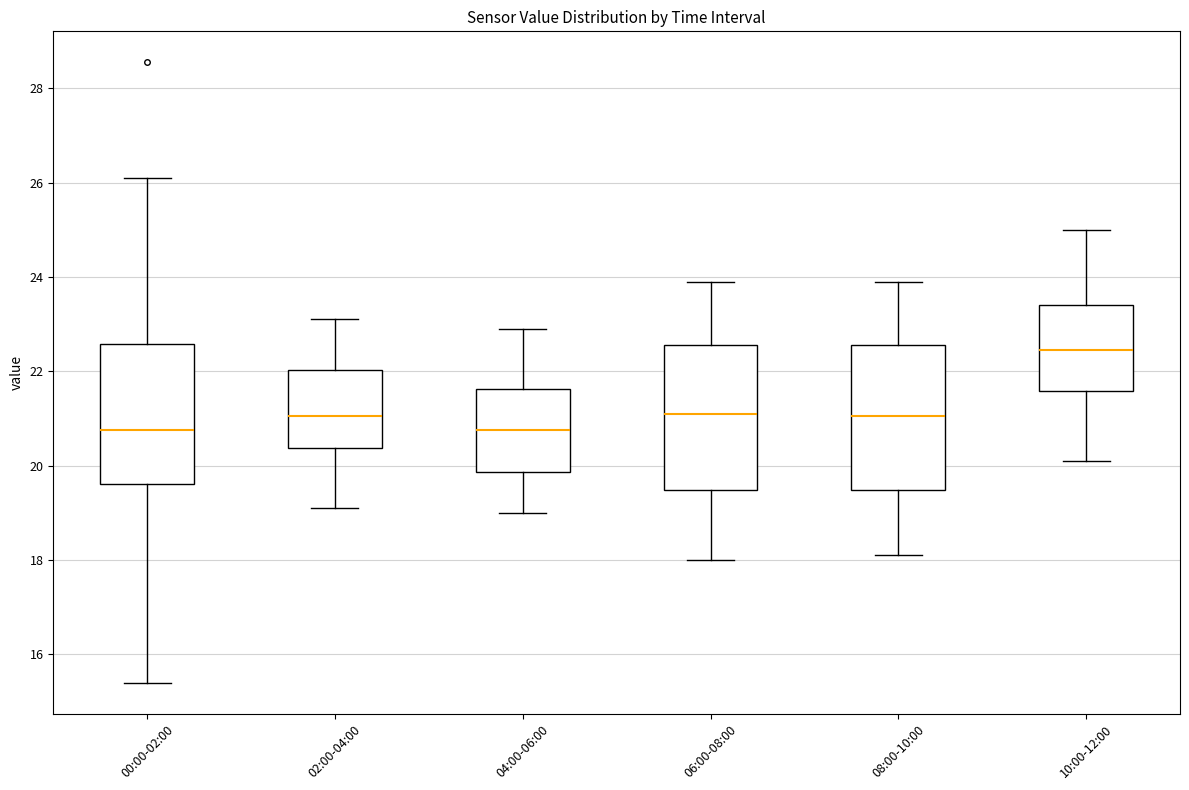

Reading left to right, read every box against the y-axis: the position of its median line, the range the box covers, and the ends of its whiskers. The values are not printed on the chart, so give them approximately, as read against the axis.

00:00-02:00: median 20.8, box 19.6 to 22.6, whiskers 15.4 to 26.2
02:00-04:00: median 21.0, box 20.4 to 22.0, whiskers 19.2 to 23.2
04:00-06:00: median 20.8, box 19.8 to 21.6, whiskers 19.0 to 23.0
06:00-08:00: median 21.2, box 19.4 to 22.6, whiskers 18.0 to 24.0
08:00-10:00: median 21.0, box 19.4 to 22.6, whiskers 18.2 to 24.0
10:00-12:00: median 22.4, box 21.6 to 23.4, whiskers 20.2 to 25.0